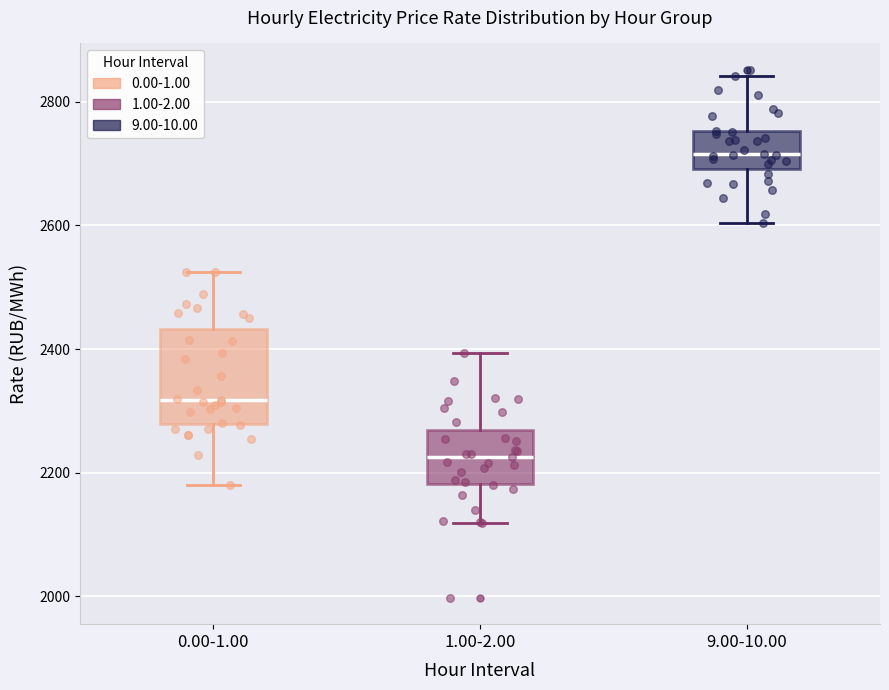

Where does the lower whisker of the box for 0.00-1.00 end on the y-axis? The values are not printed on the chart, so give them approximately, as read against the axis.

2180